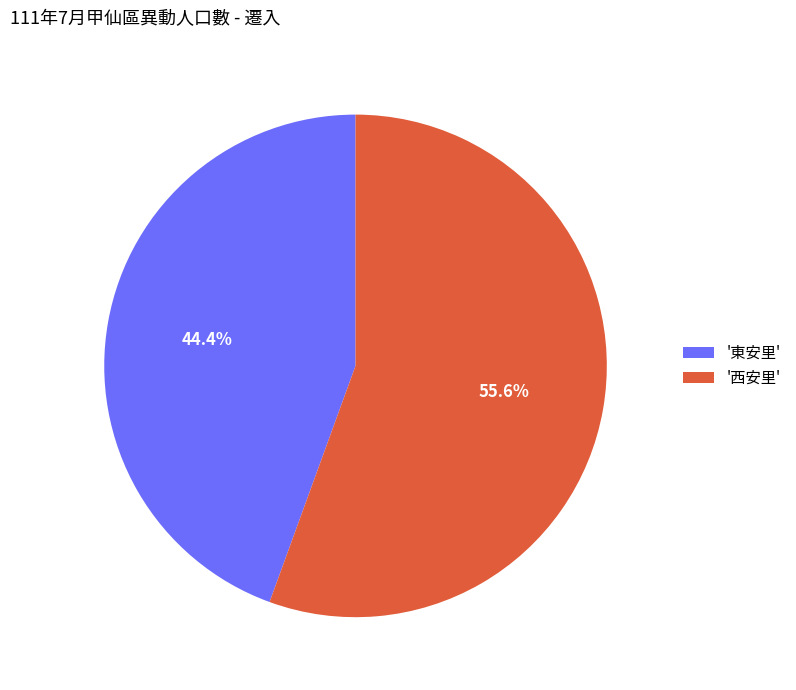

Which has a higher value, '西安里' or '東安里'?

'西安里'